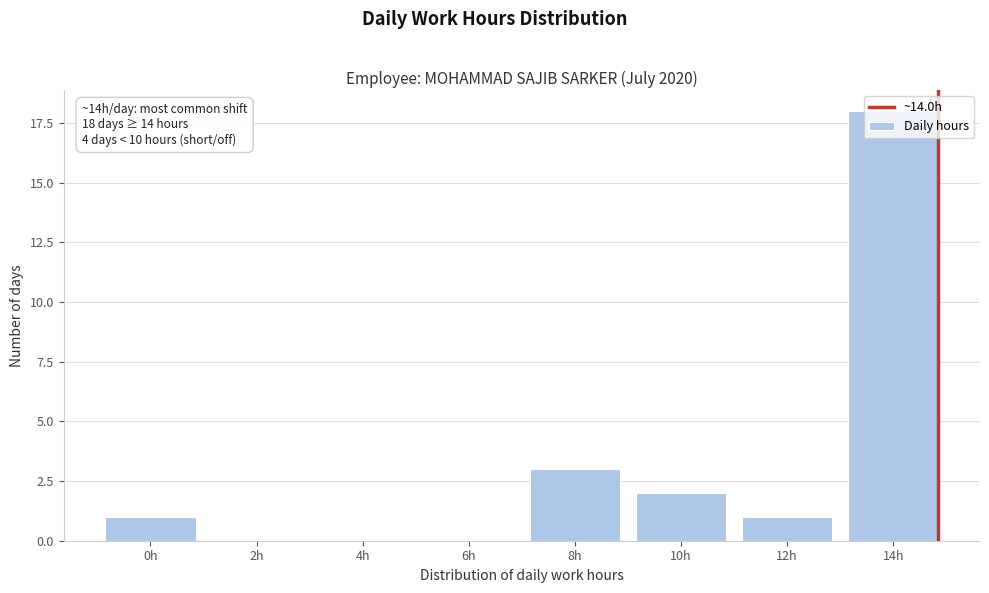

Is it true that the value at 2h is 9?

False